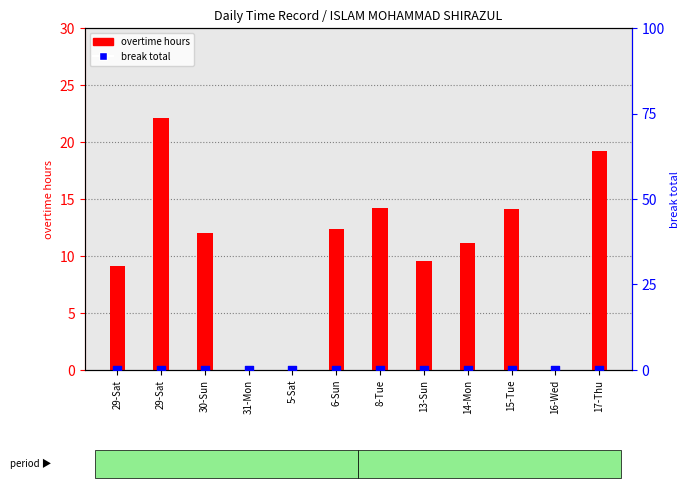

At how many categories does at least one series exceed 21?

1